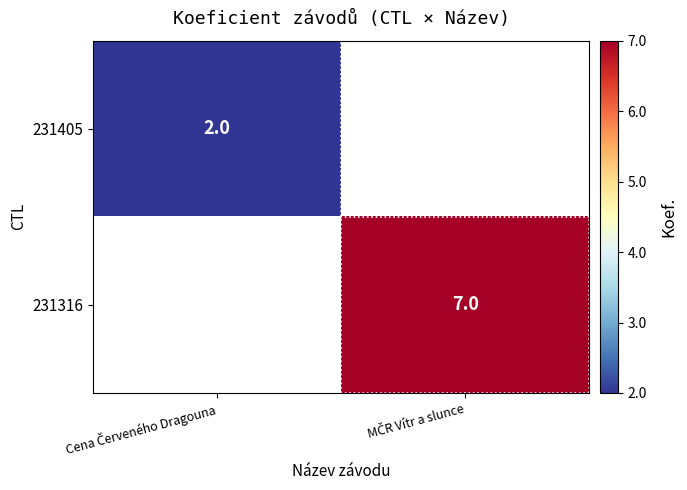

Which has a higher value, Cena Červeného Dragouna or MČR Vítr a slunce?

MČR Vítr a slunce